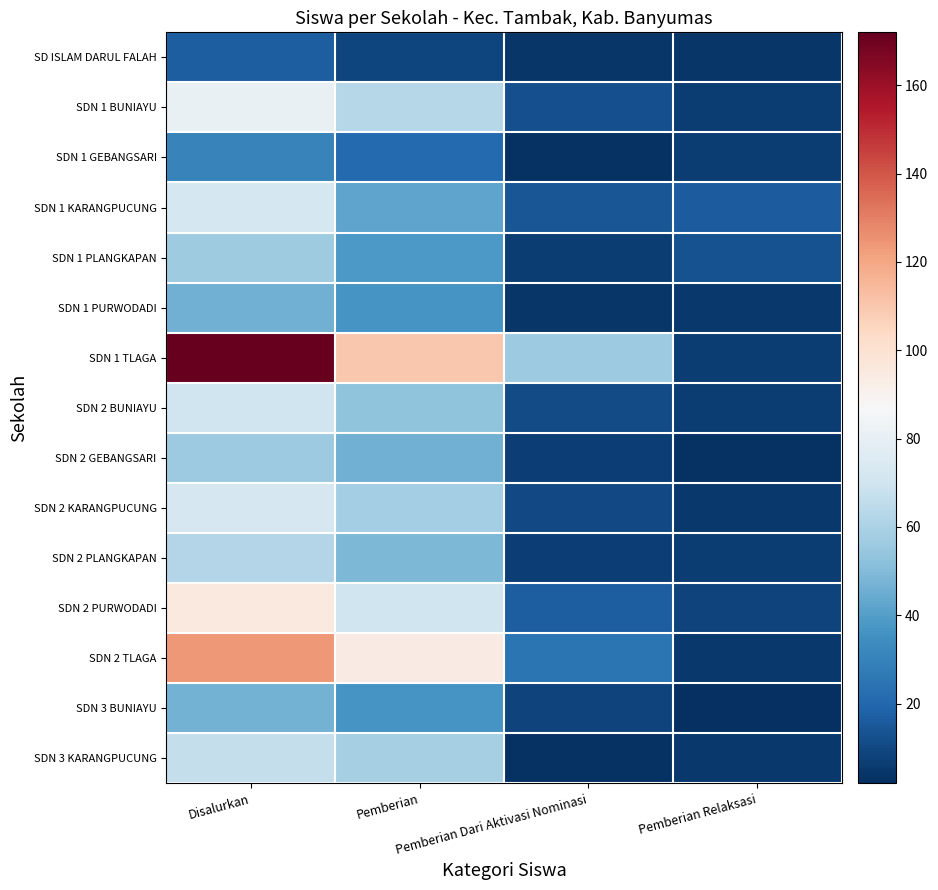

At how many categories does at least one series exceed 65?

2